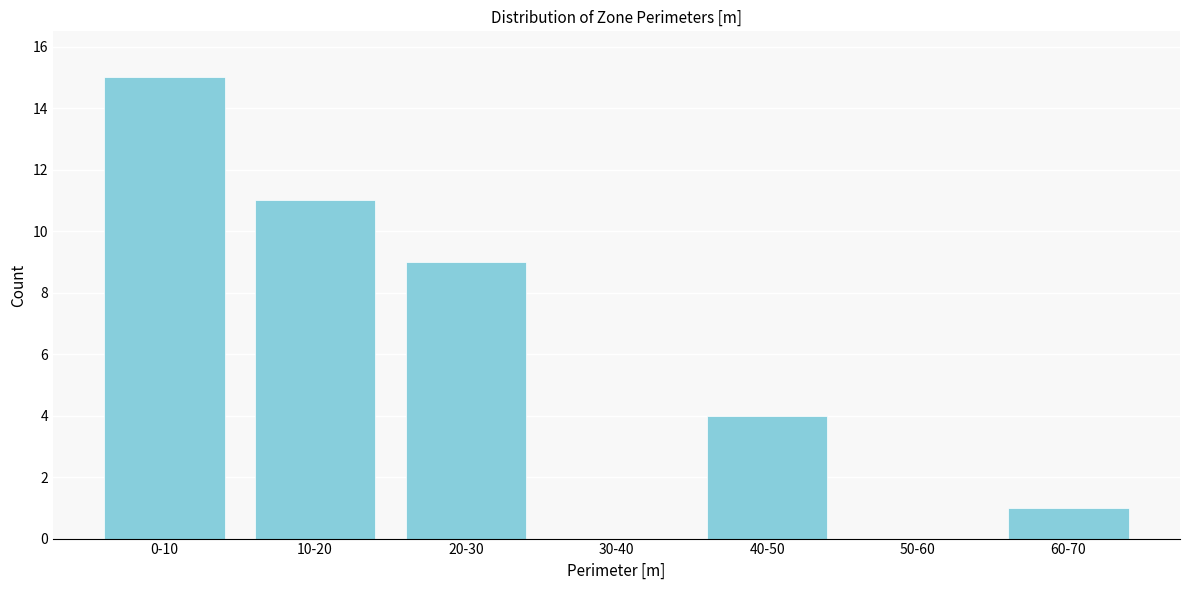

Reading left to right, list all the values displayed in this chart.

0-10=15	10-20=11	20-30=9	30-40=0	40-50=4	50-60=0	60-70=1